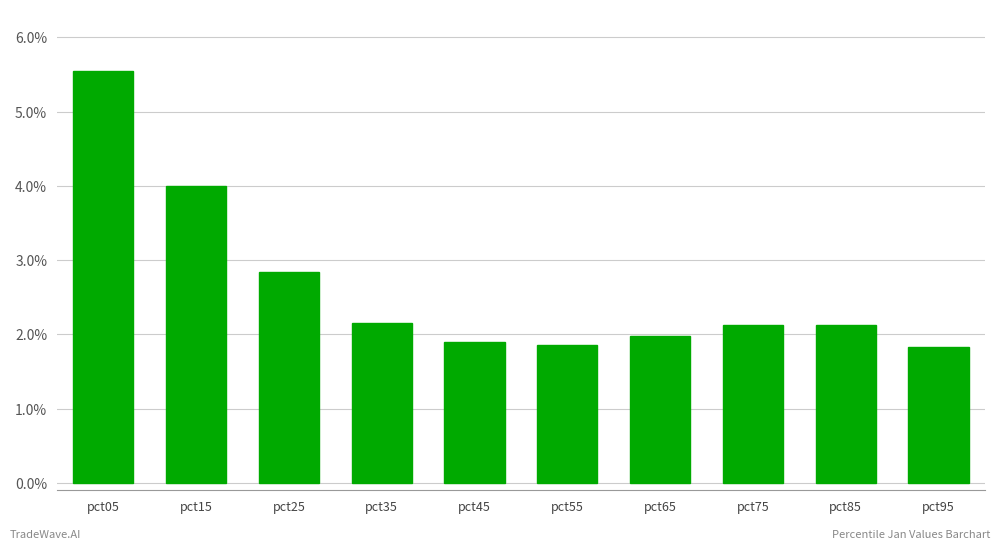

True or false: the data shows 0.9 at pct65.

False